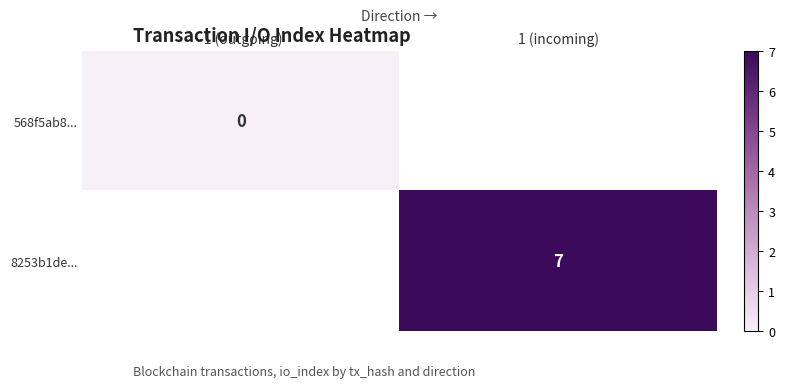

Between -1 (outgoing) and 1 (incoming), which is larger?

1 (incoming)